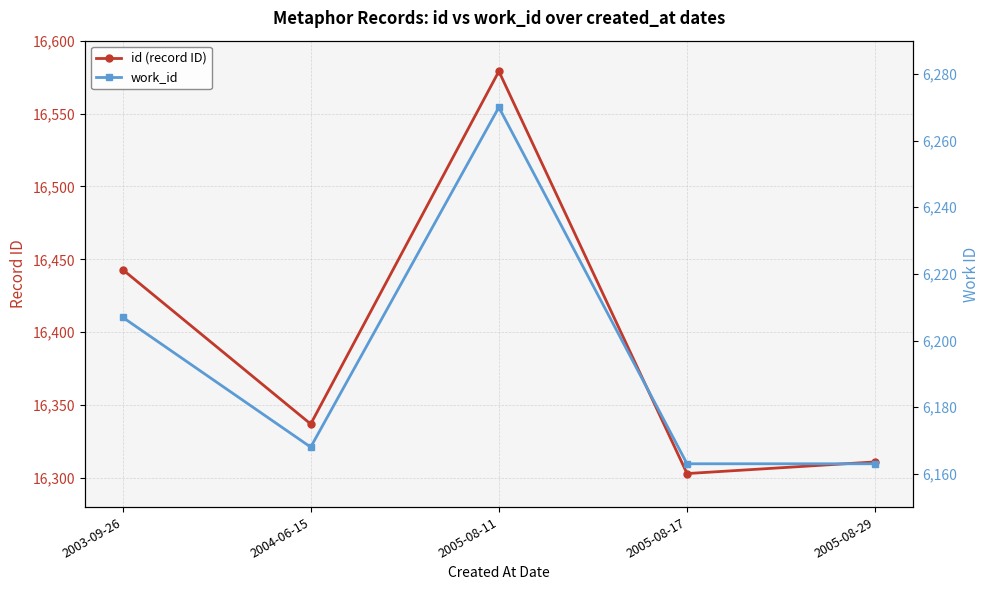

What is the difference between the work_id values at 2005-08-29 and 2004-06-15?

5